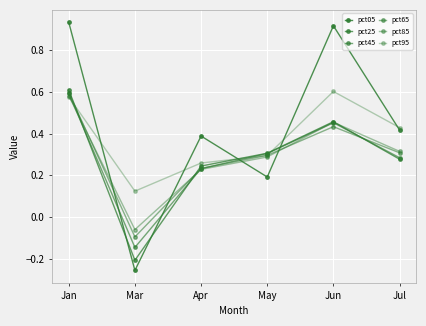

Between Jun and Jul, which is larger?

Jun